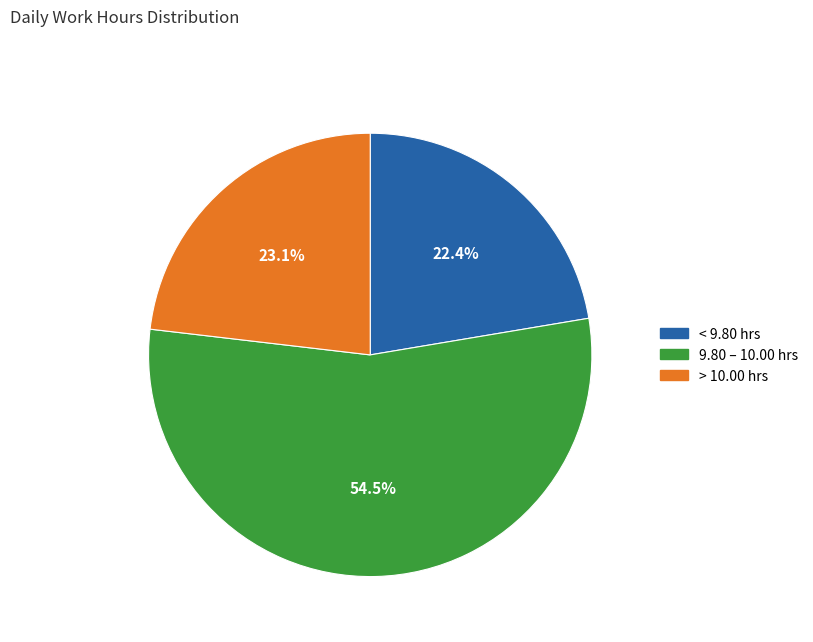

Between < 9.80 hrs and > 10.00 hrs, which is larger?

> 10.00 hrs